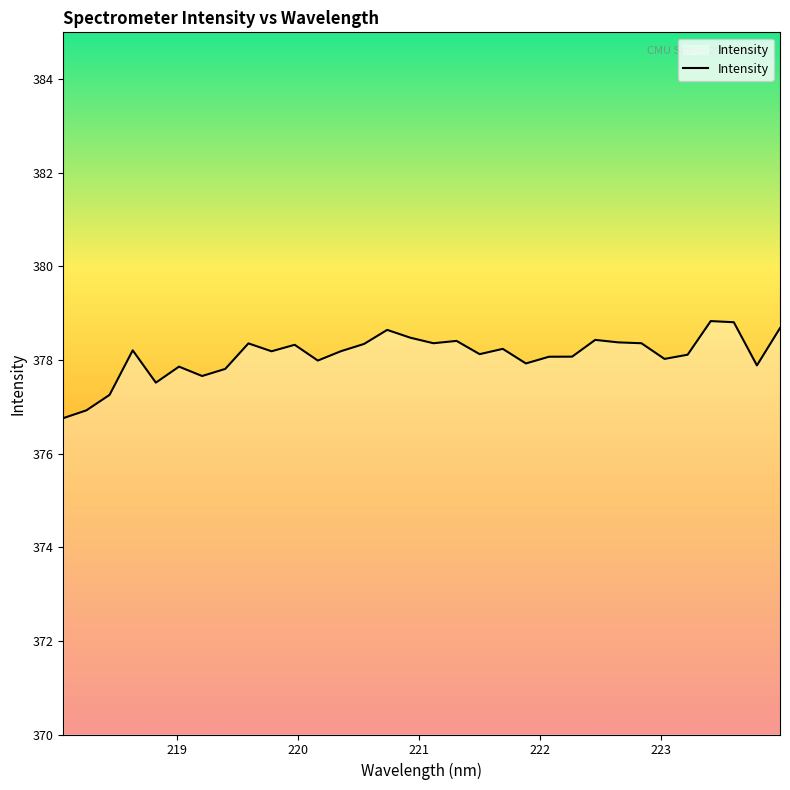

What is the maximum value shown in the chart?

378.8